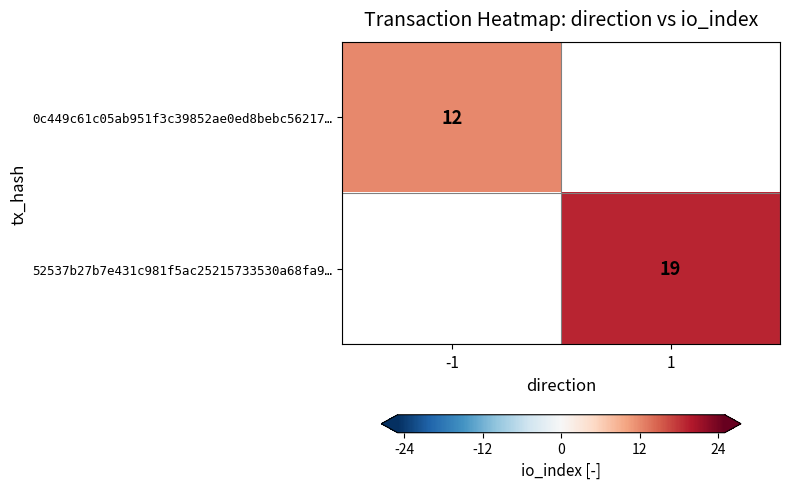

Between 1 and -1, which is larger?

-1